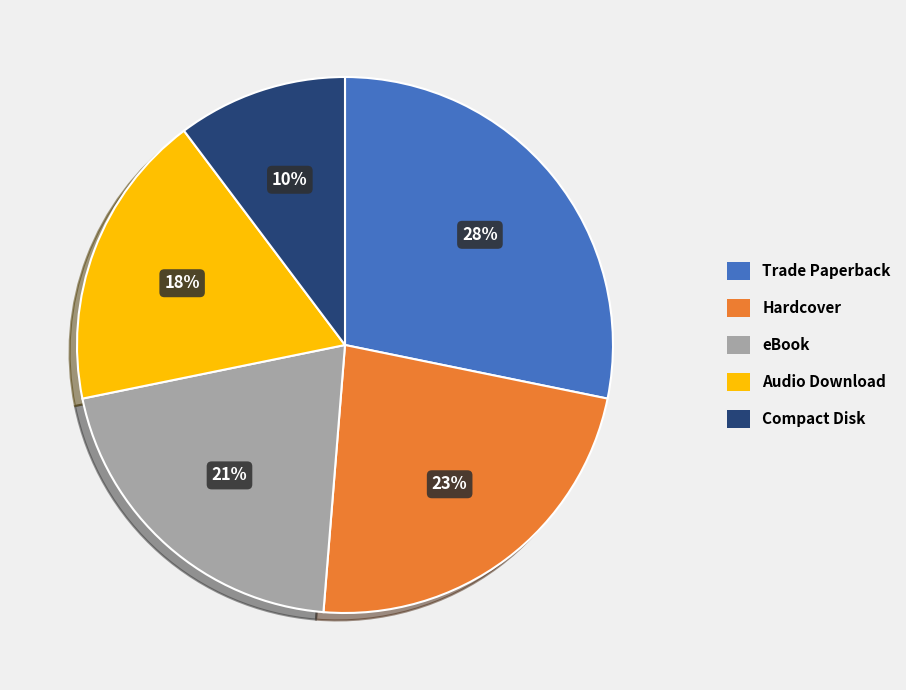

What is the ratio of the value at Audio Download to the value at Trade Paperback?

0.6